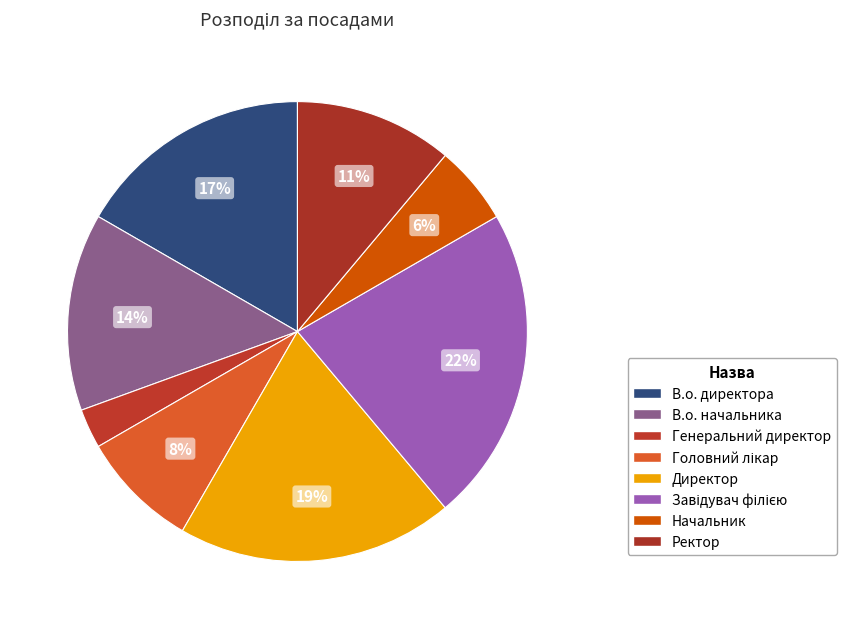

Is there a majority slice in this chart?

No